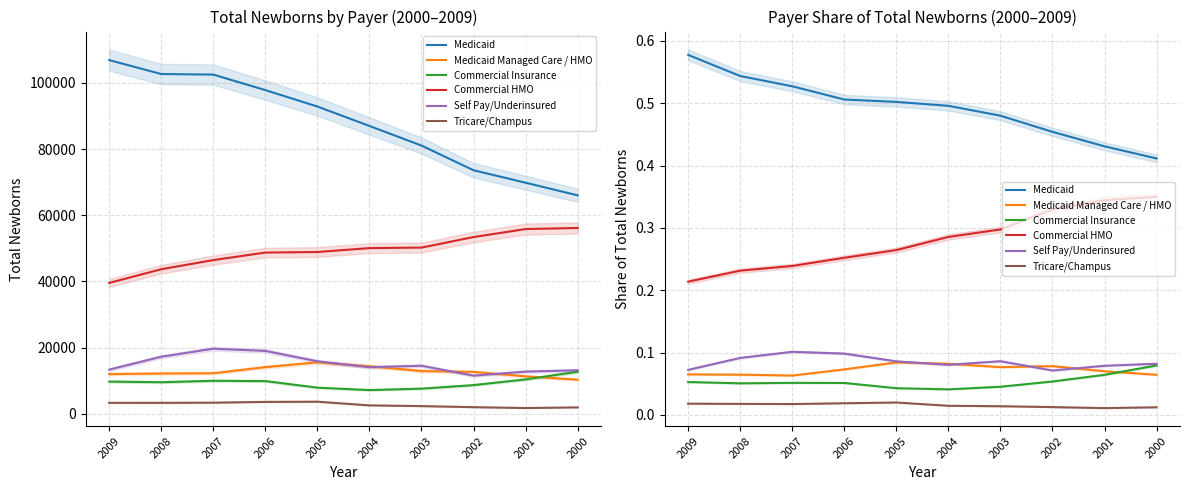

Is this an area chart (filled region under the line)?

No